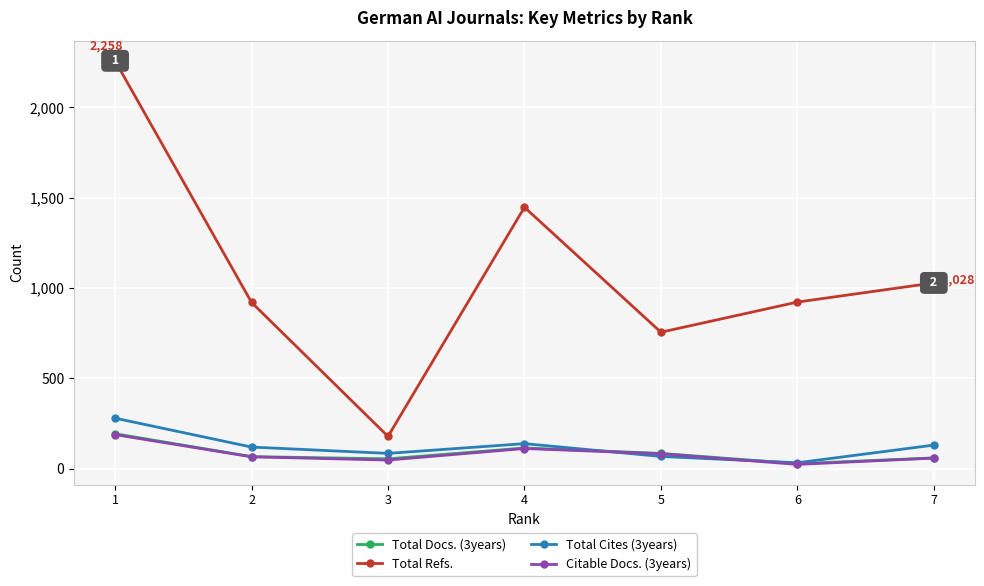

Which label corresponds to the smallest value in the chart?

6